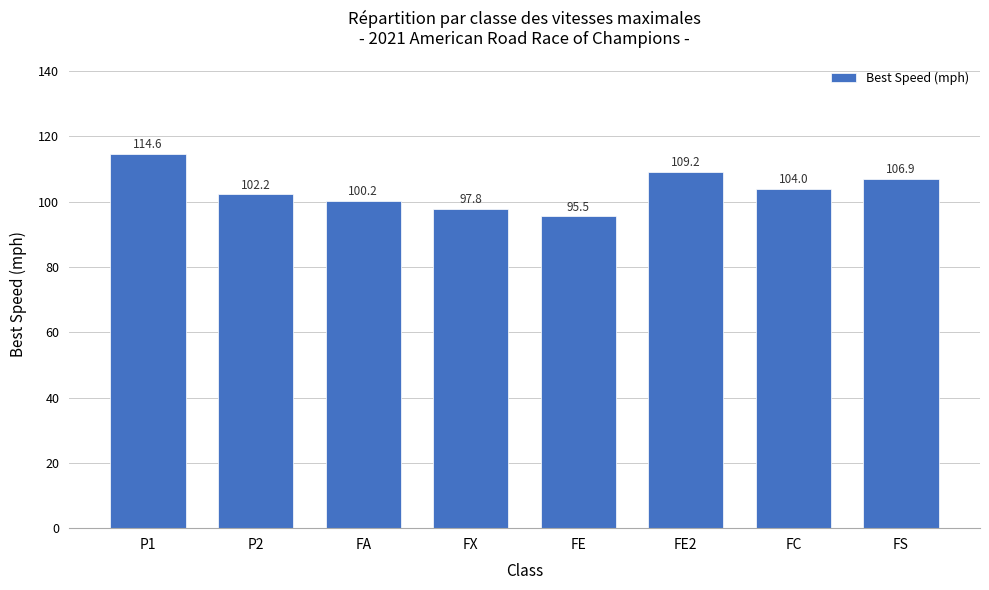

What is the greatest value displayed?

114.6